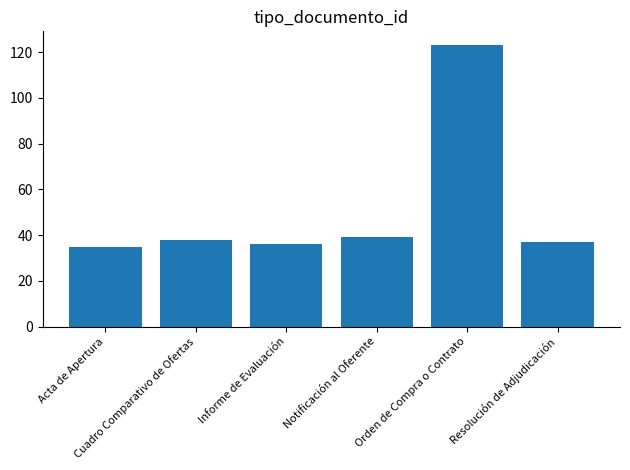

Read the value at Notificación al Oferente.

39